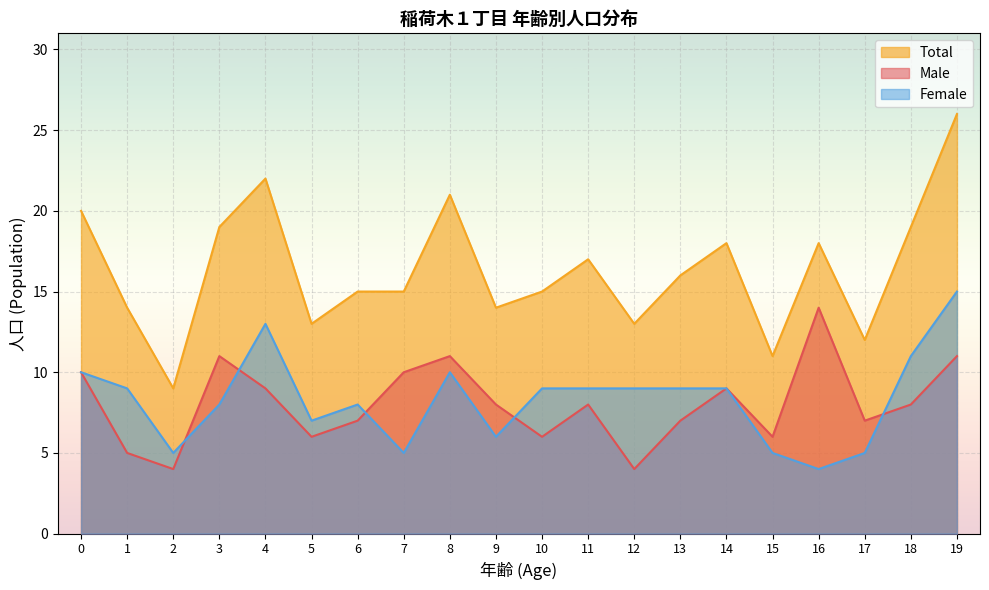

Where is the first local maximum for Total?

4